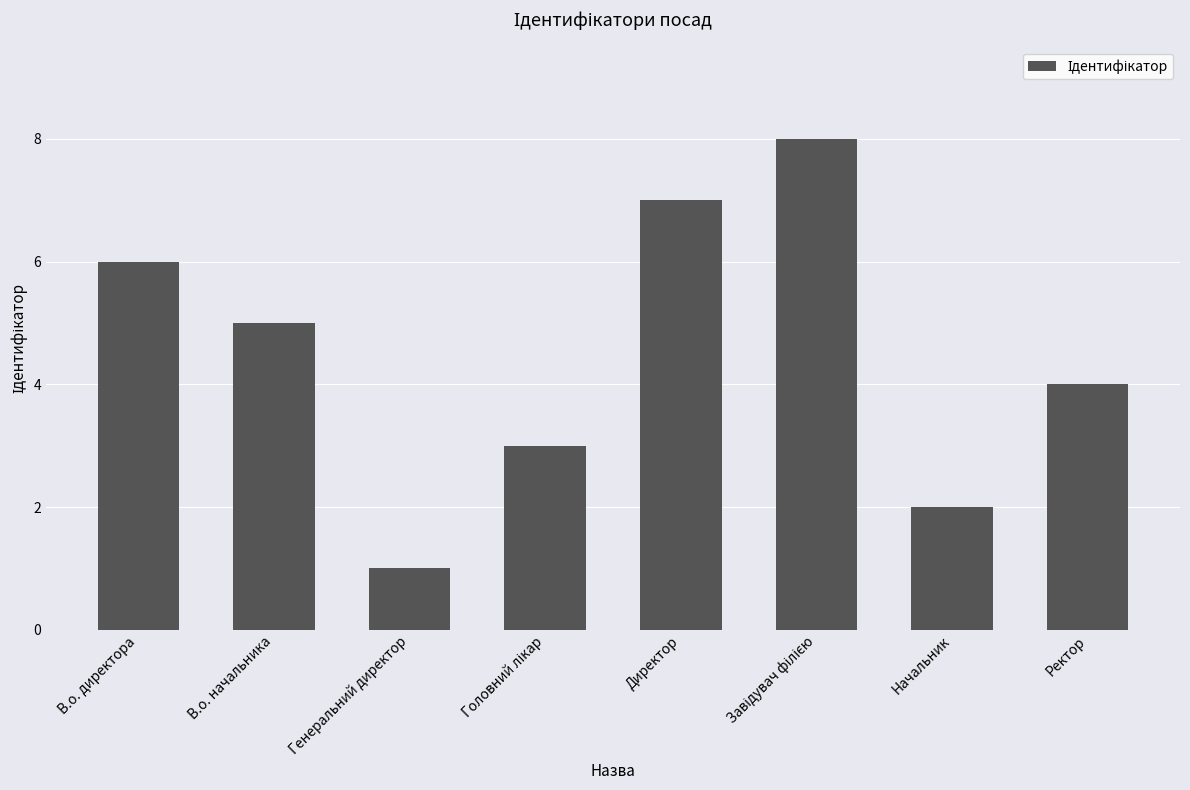

How many bars are there in total?

8